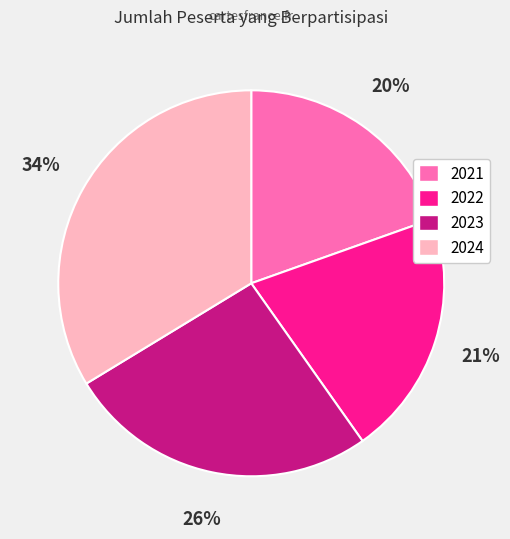

To the nearest percent, what is the difference between the largest and smallest slice percentages?

14%